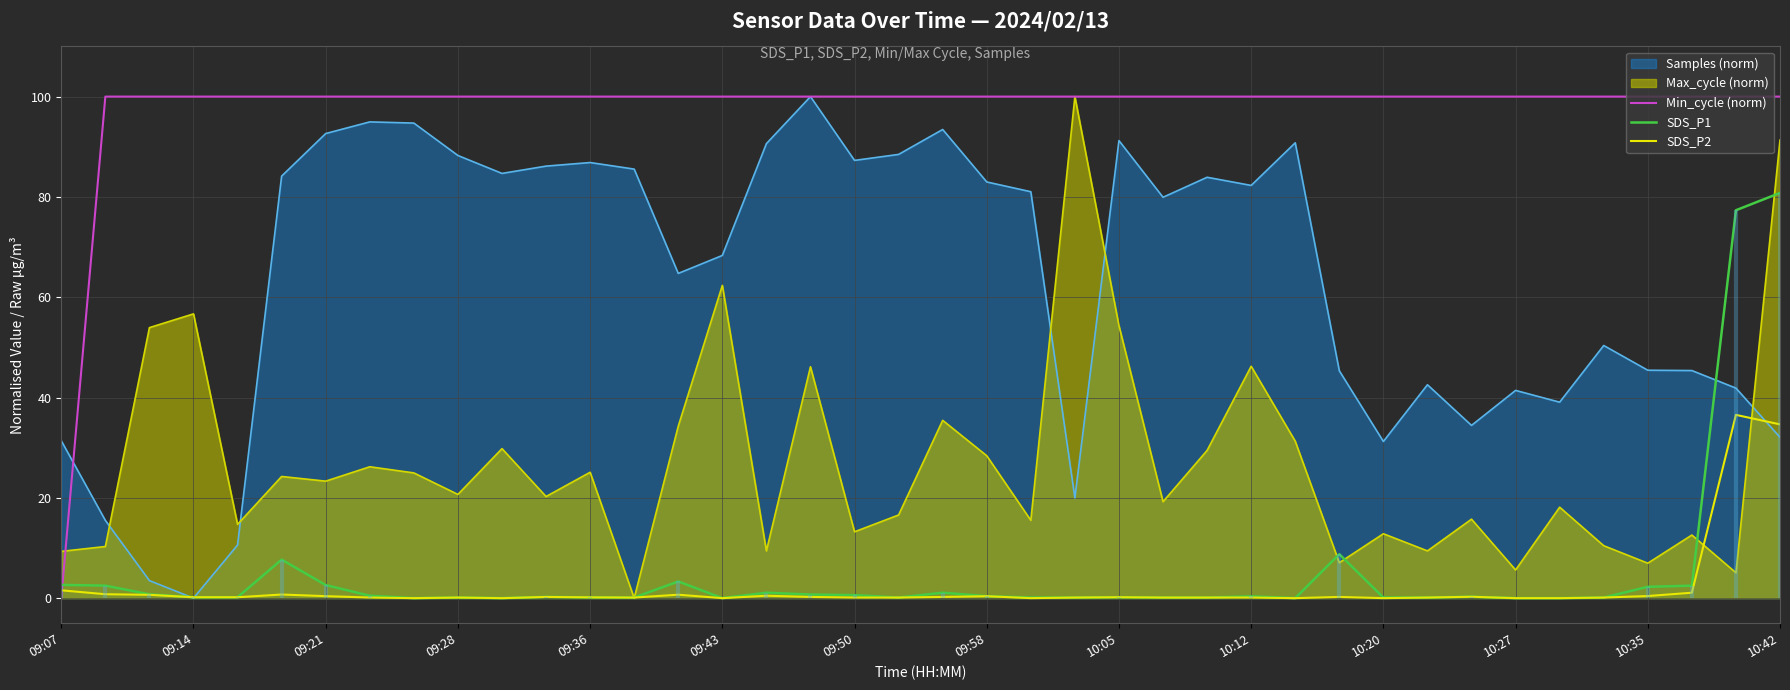

How many intersections are there between Max_cycle (norm) and Samples (norm)?

5